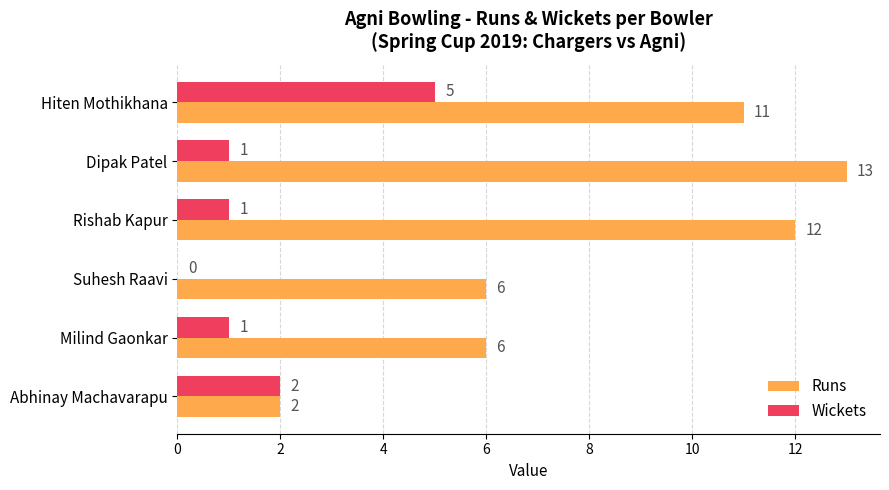

What is the maximum value shown in the chart?

13